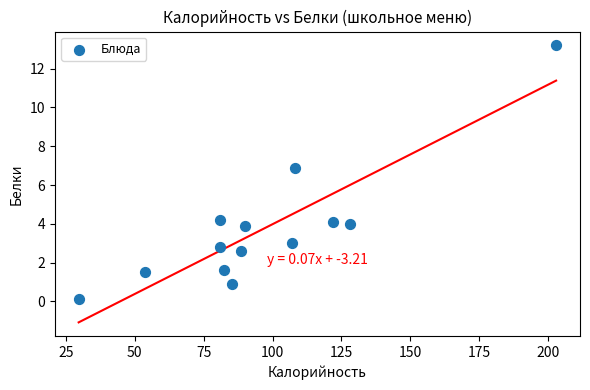

What is the range of X values (max minus min)?

173.4